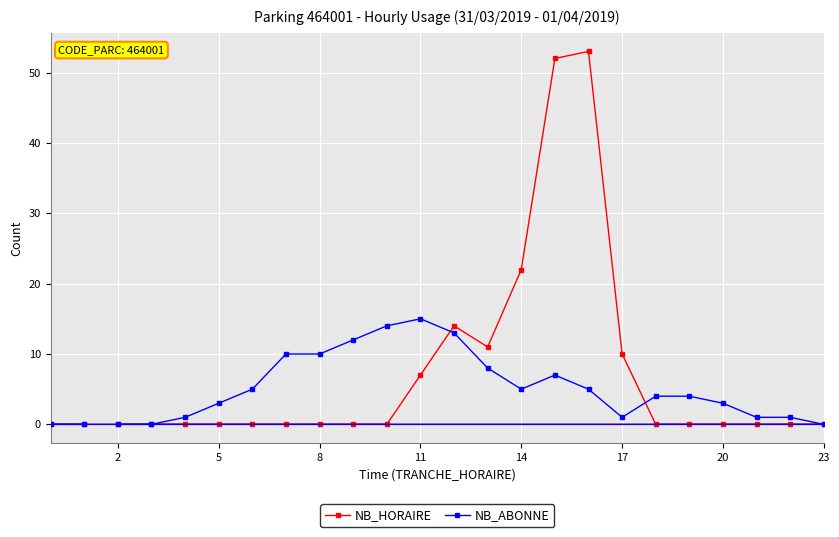

How many data points in NB_ABONNE are above 4?

11